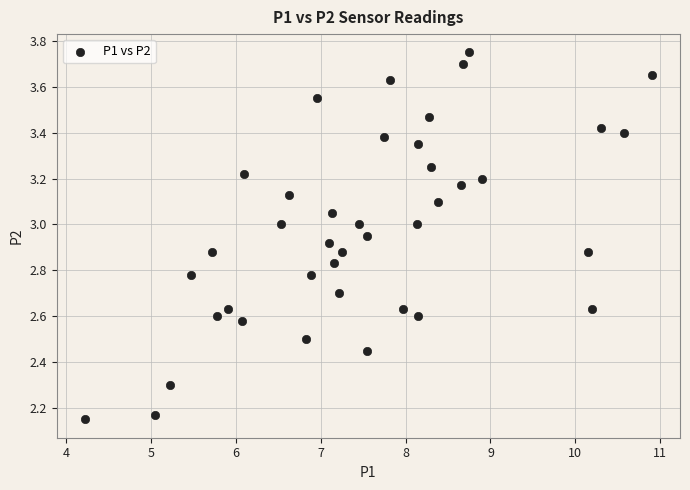

What is the range of Y values (max minus min)?

1.6